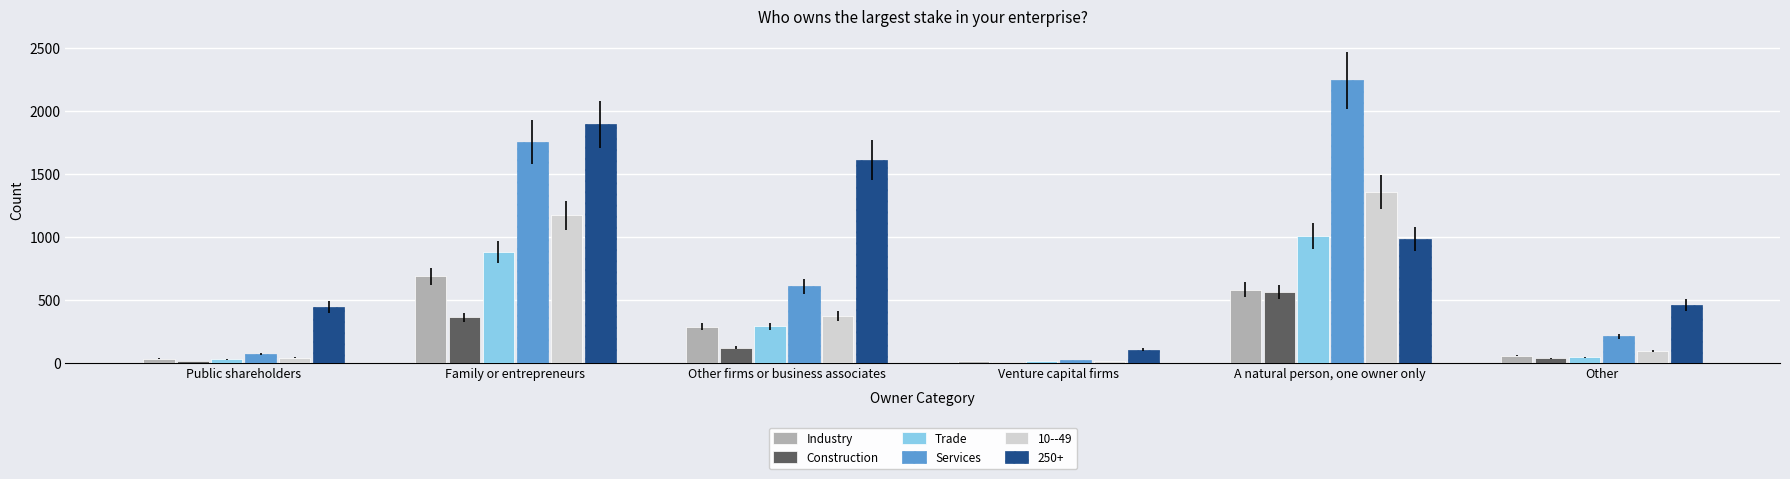

What position from the left is Venture capital firms?

4